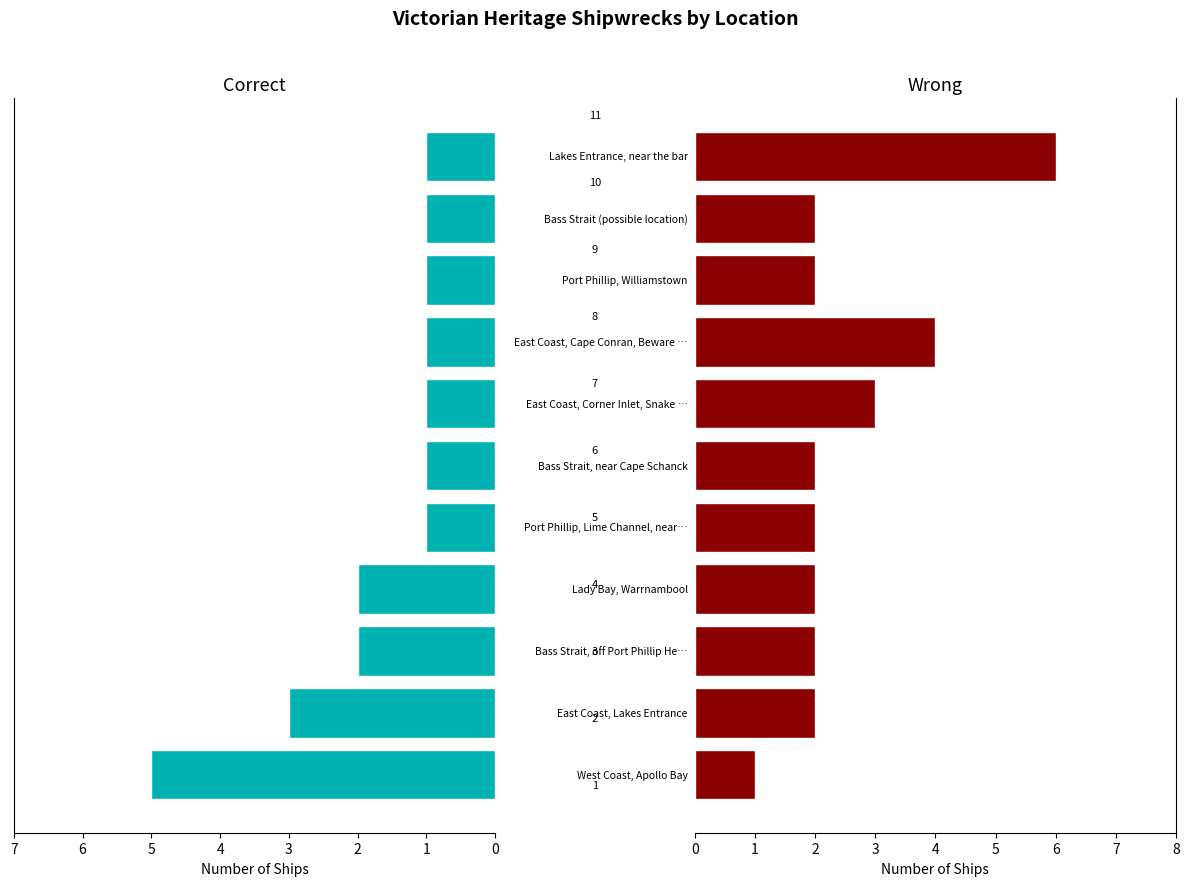

The value of Correct at 10 is 1. True or false?

True